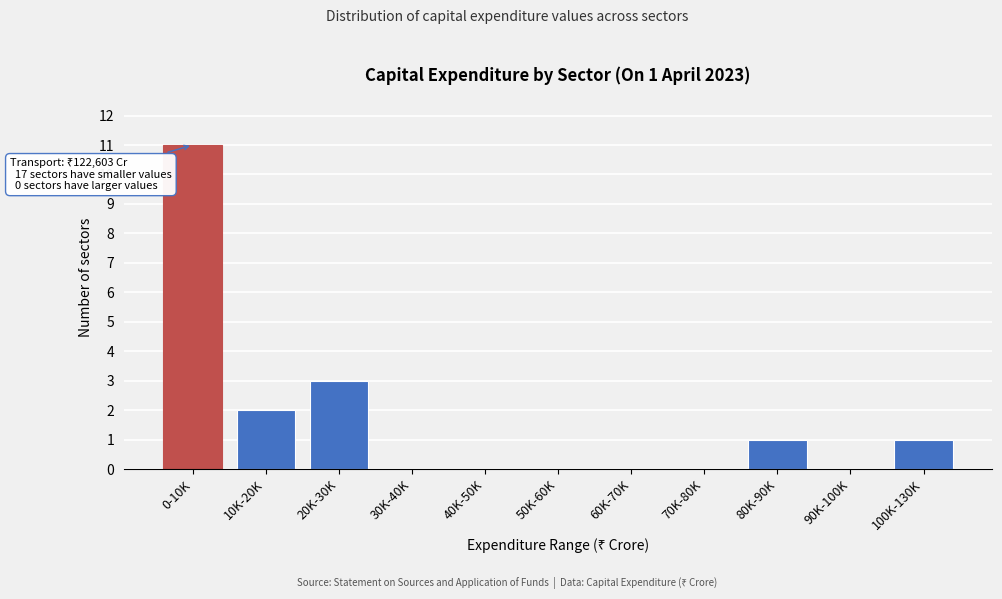

Reading right to left, extract all data points from this chart.

100K-130K=1	90K-100K=0	80K-90K=1	70K-80K=0	60K-70K=0	50K-60K=0	40K-50K=0	30K-40K=0	20K-30K=3	10K-20K=2	0-10K=11